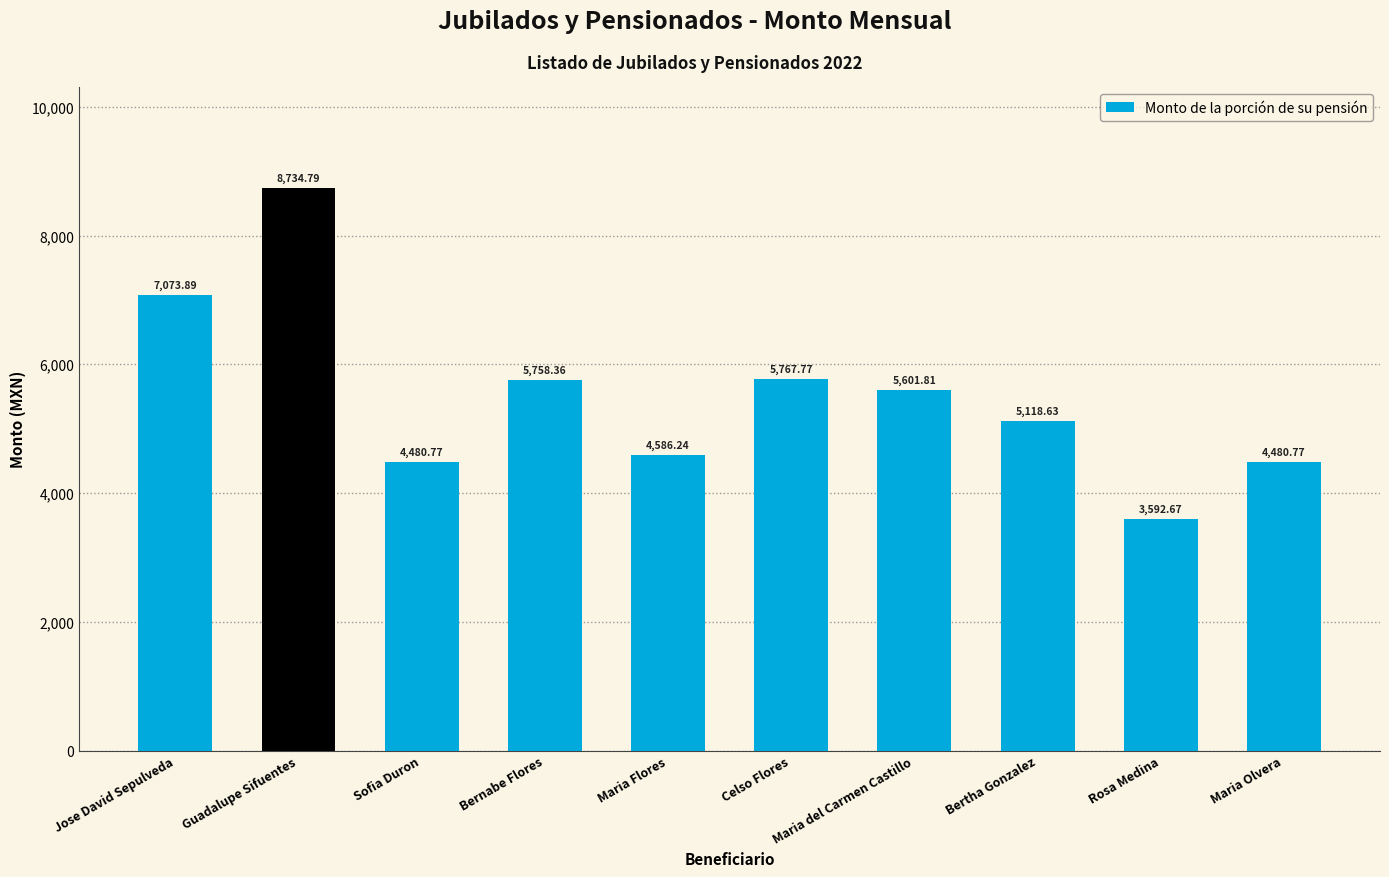

Which category has the highest value across all series?

Guadalupe Sifuentes